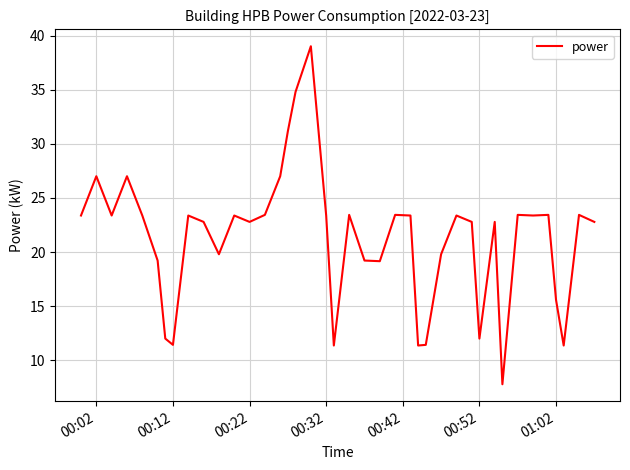

Reading left to right, extract all data points from this chart.

23.4	27.0	23.4	27.0	23.4	19.2	12.0	11.4	23.4	22.8	19.8	23.4	22.8	23.4	27.0	31.2	34.8	39.0	23.4	11.4	23.4	19.2	19.2	23.4	23.4	11.4	11.4	19.8	23.4	22.8	12.0	22.8	7.8	23.4	23.4	23.4	15.6	11.4	23.4	22.8